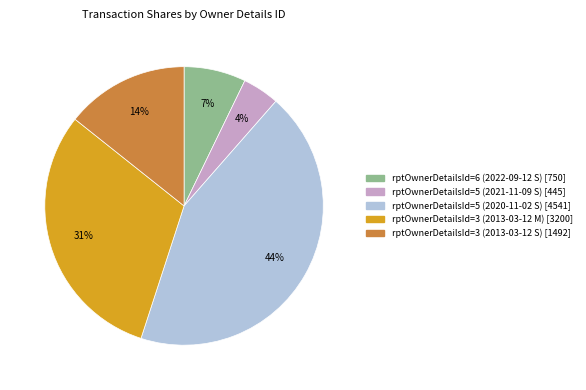

To the nearest percent, what is the average slice percentage?

20%